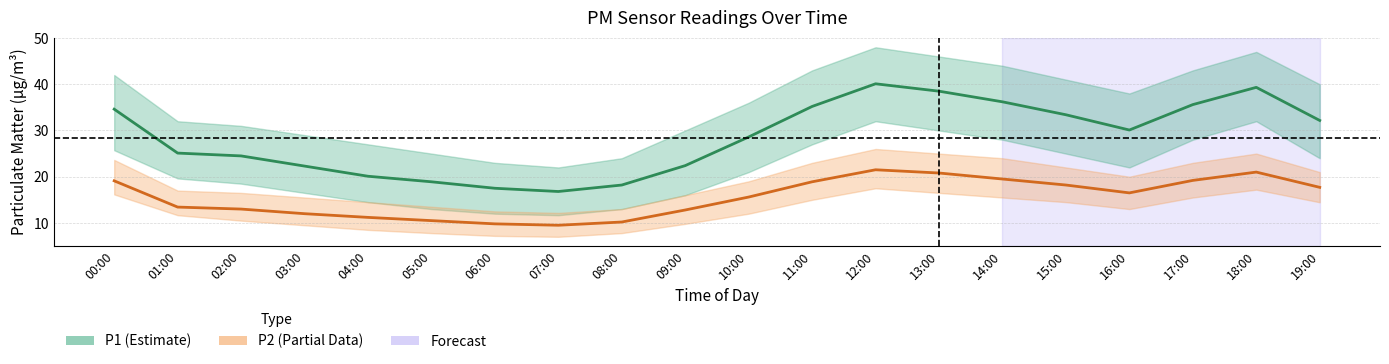

How many data points in P2 are less than 16?

10